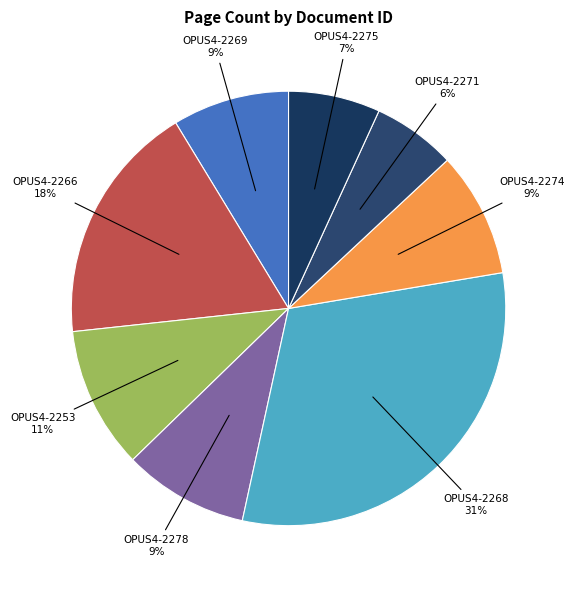

Is there a majority slice in this chart?

No